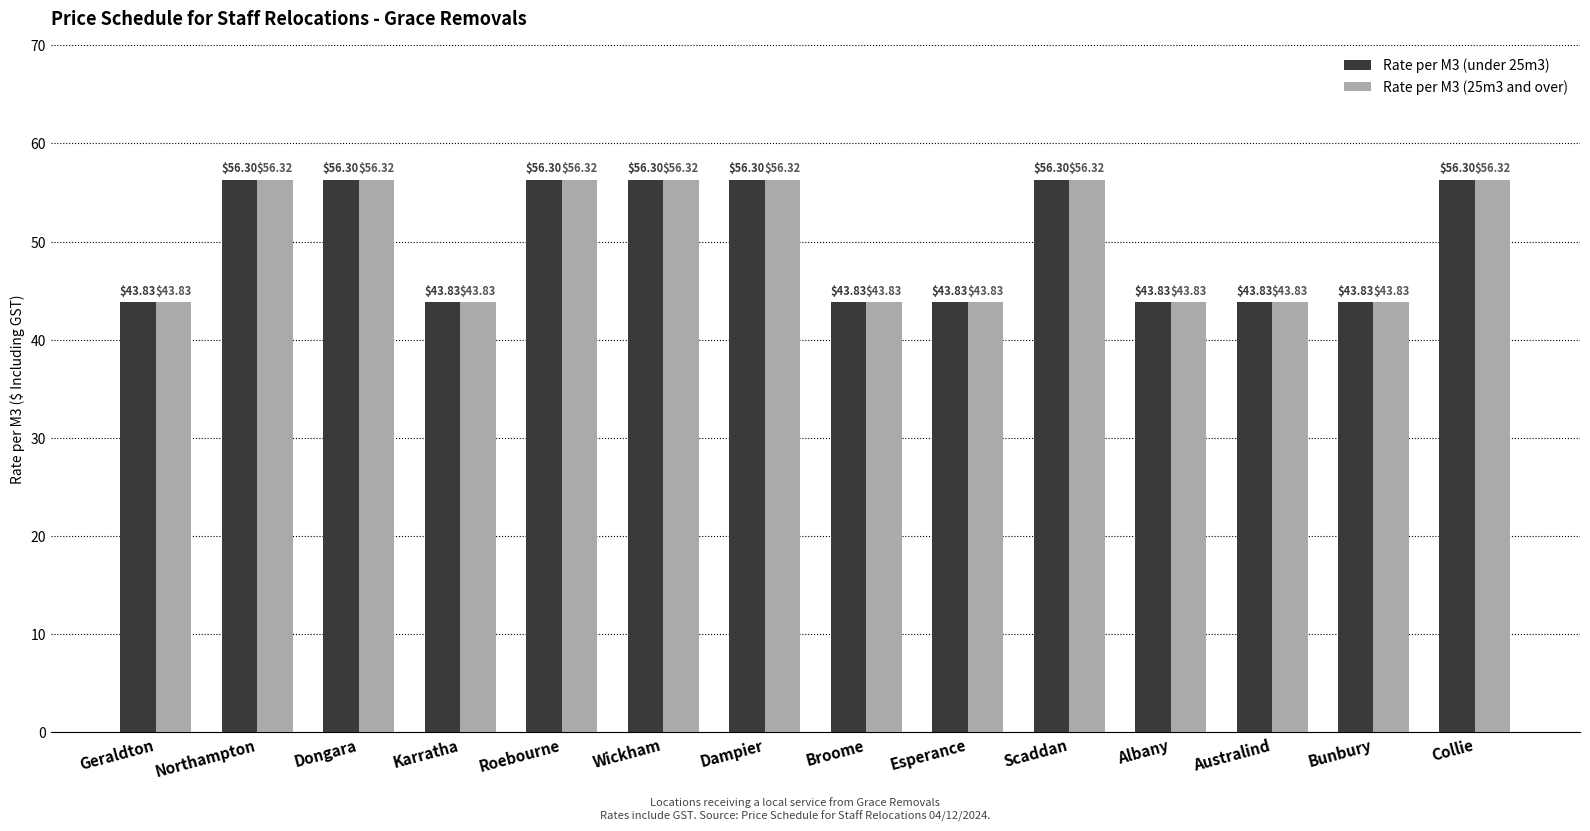

How many values in the Rate per M3 (under 25m3) series exceed 56?

7